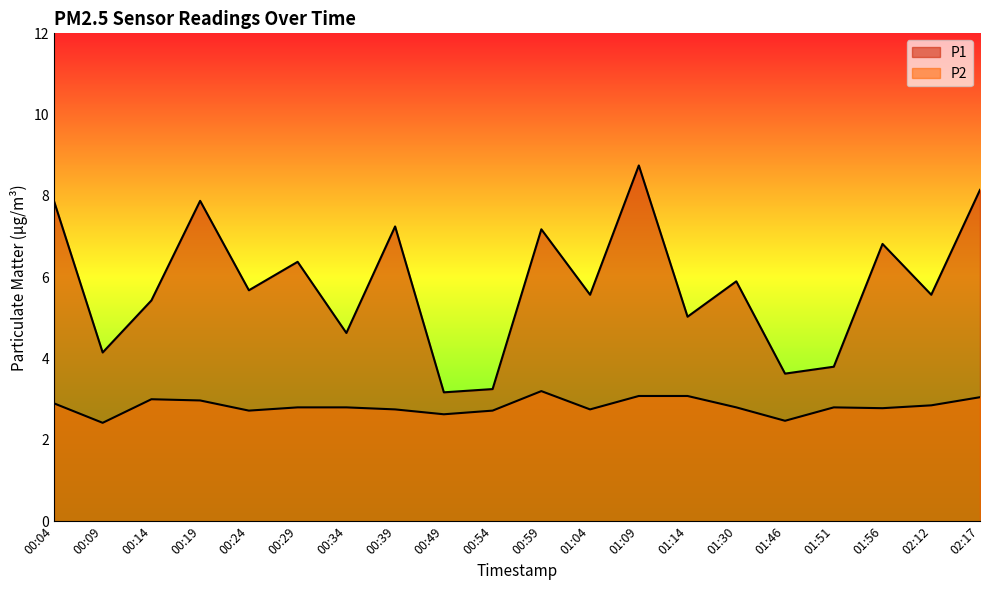

True or false: P2 and P1 cross at least once.

False